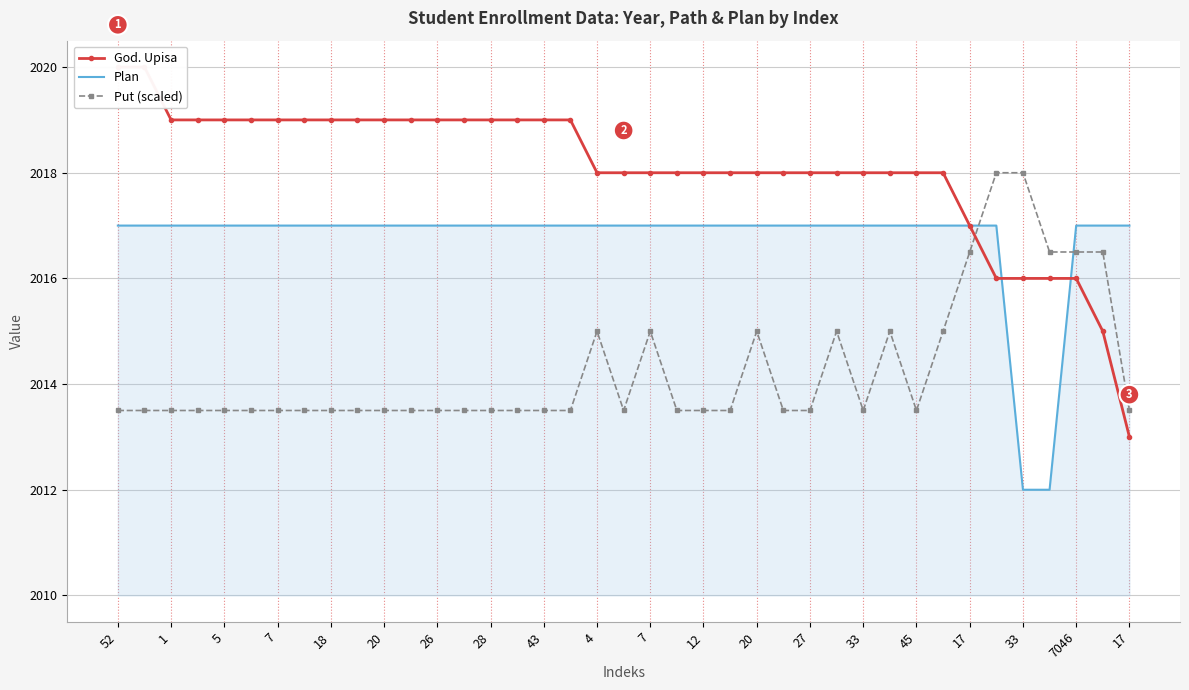

Which series has the largest total across all categories?

God. Upisa